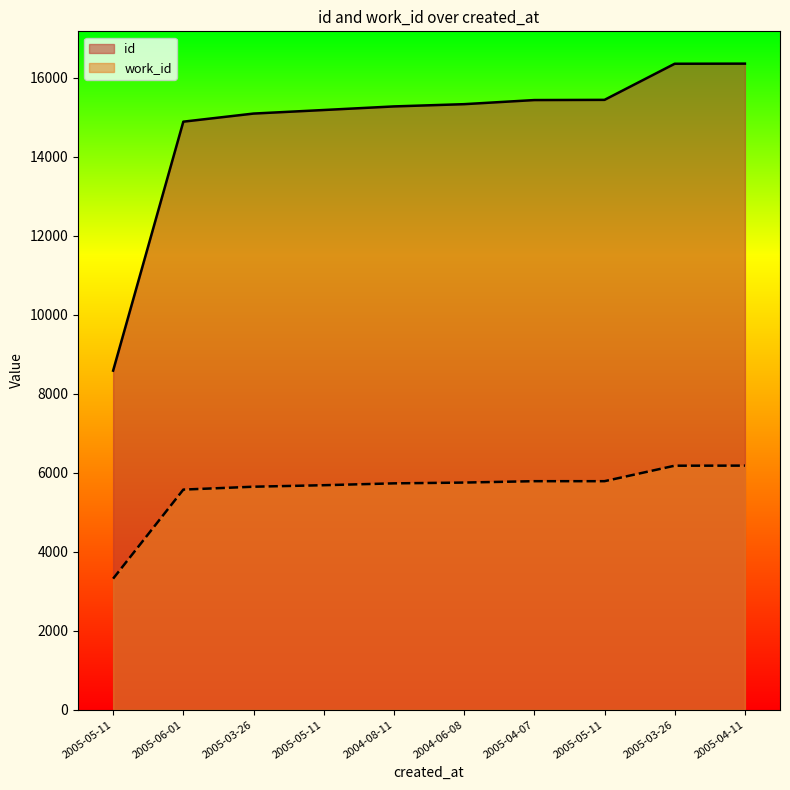

What is the label of the 7th point from the right?

2005-05-11